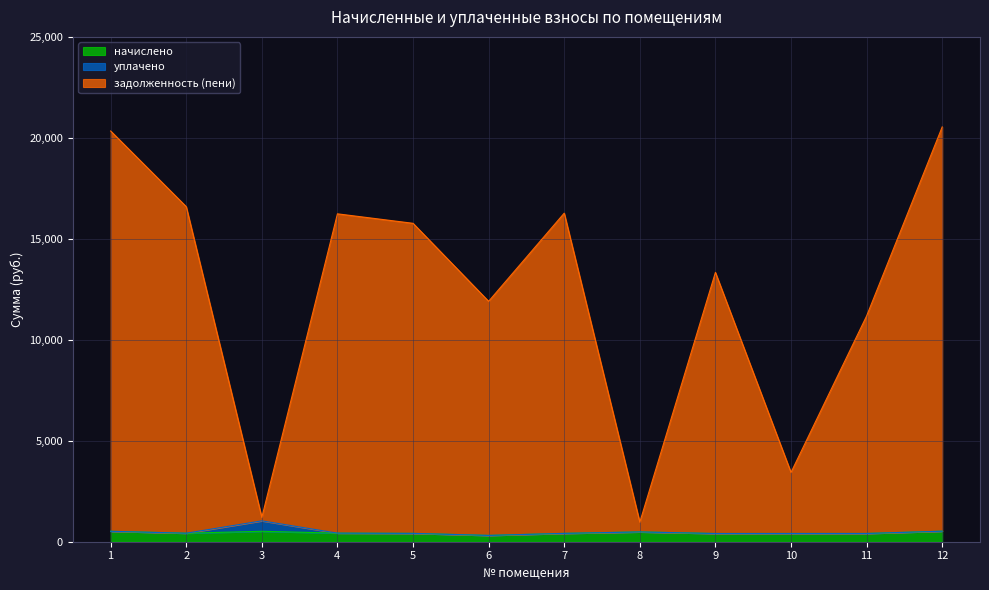

True or false: задолженность (пени) and начислено intersect in this chart.

False